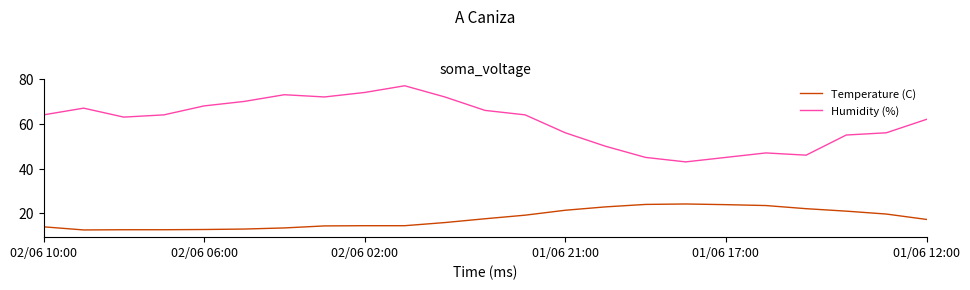

Which series has the widest spread of values?

Humidity (%)